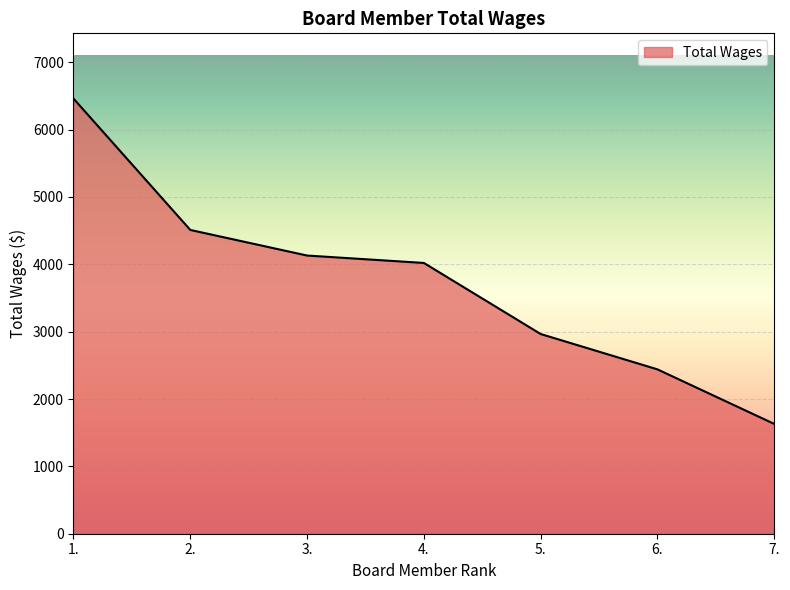

Count the number of categories in the chart.

7